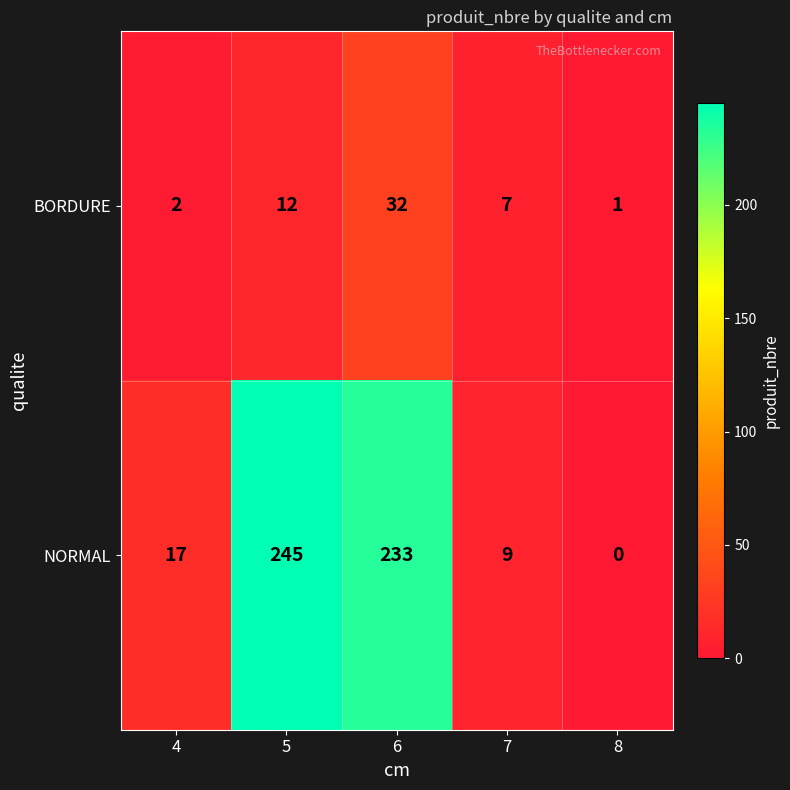

At which category is the sum across all series the highest?

6